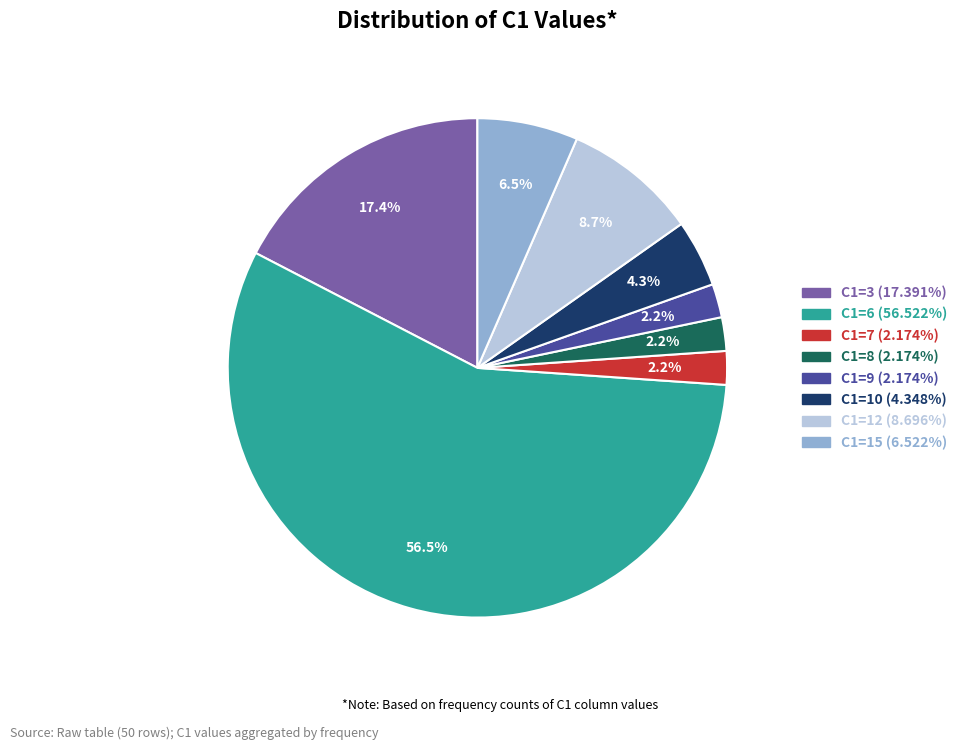

Does any single category account for the majority?

Yes